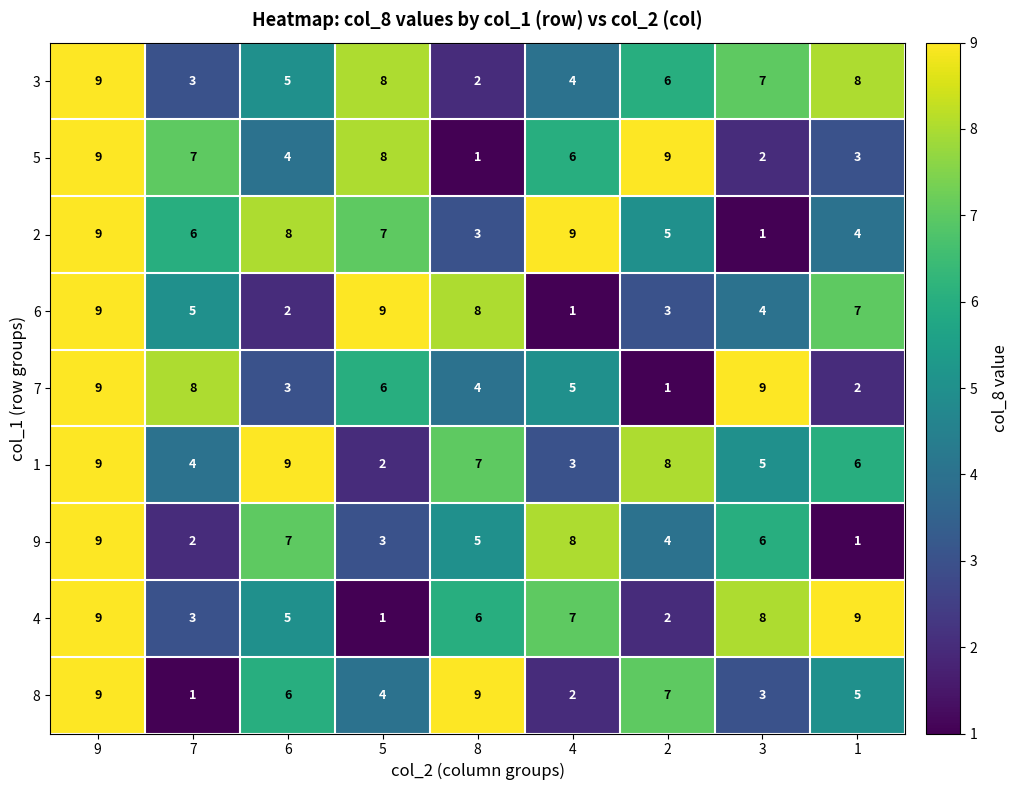

What is the difference between the 2 values at 3 and 7?

5